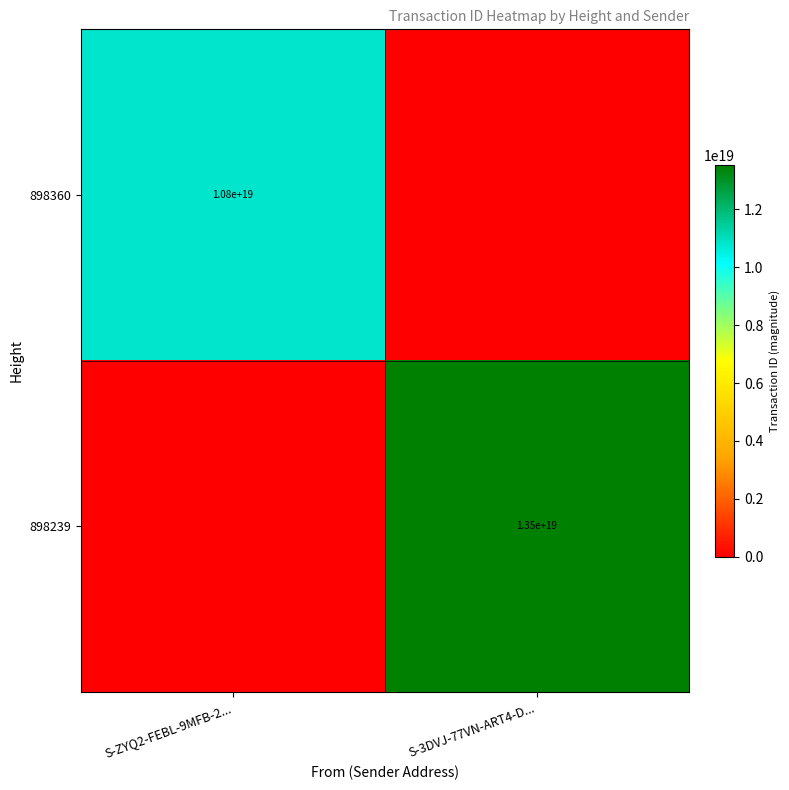

What is the difference between the highest and lowest values at S-ZYQ2-FEBL-9MFB-2...?

10793126954467248128